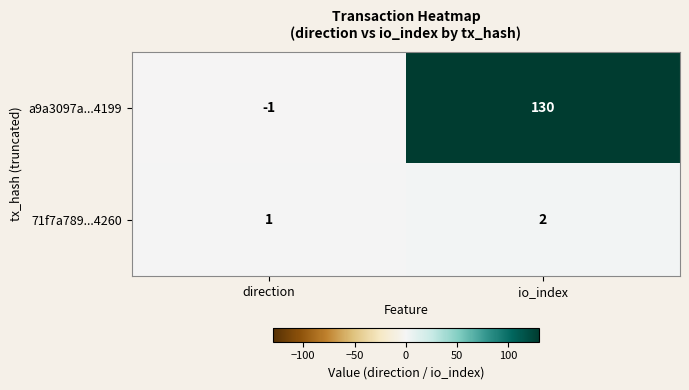

Rank the series by their maximum value, from highest to lowest.

a9a3097a...4199, 71f7a789...4260